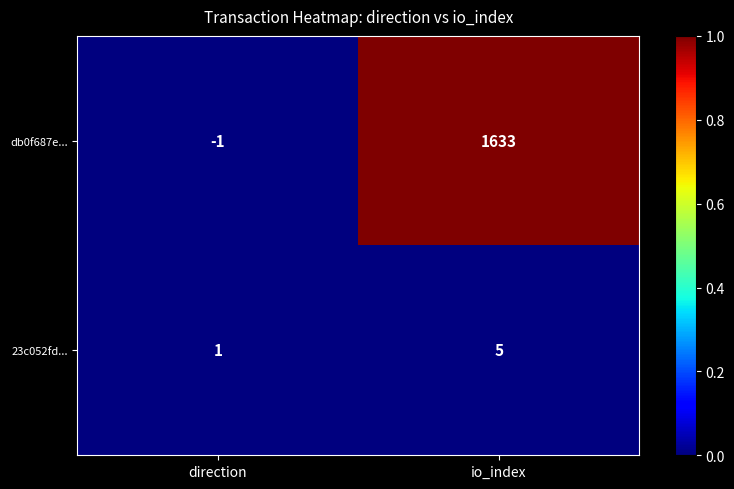

Which label corresponds to the smallest value in the chart?

direction